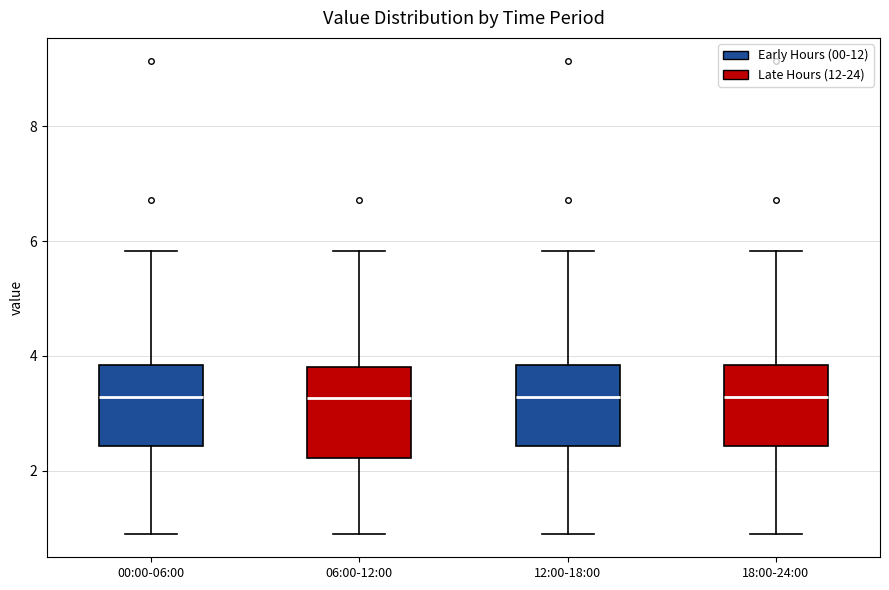

Reading left to right, transcribe this box plot: for each box, give where its median line is, the range the box spans, and where its two whiskers end, as read against the y-axis. The values are not printed on the chart, so give them approximately, as read against the axis.

00:00-06:00: median 3.2, box 2.4 to 3.8, whiskers 1.0 to 5.8
06:00-12:00: median 3.2, box 2.2 to 3.8, whiskers 1.0 to 5.8
12:00-18:00: median 3.2, box 2.4 to 3.8, whiskers 1.0 to 5.8
18:00-24:00: median 3.2, box 2.4 to 3.8, whiskers 1.0 to 5.8